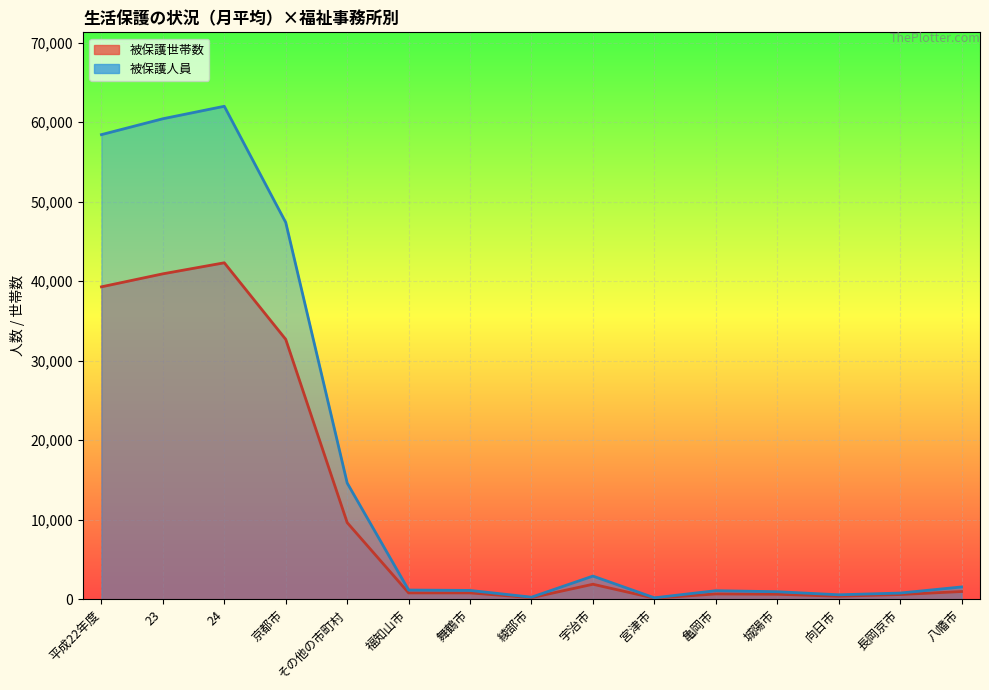

Is it true that 被保護人員 equals 14615 at その他の市町村?

True